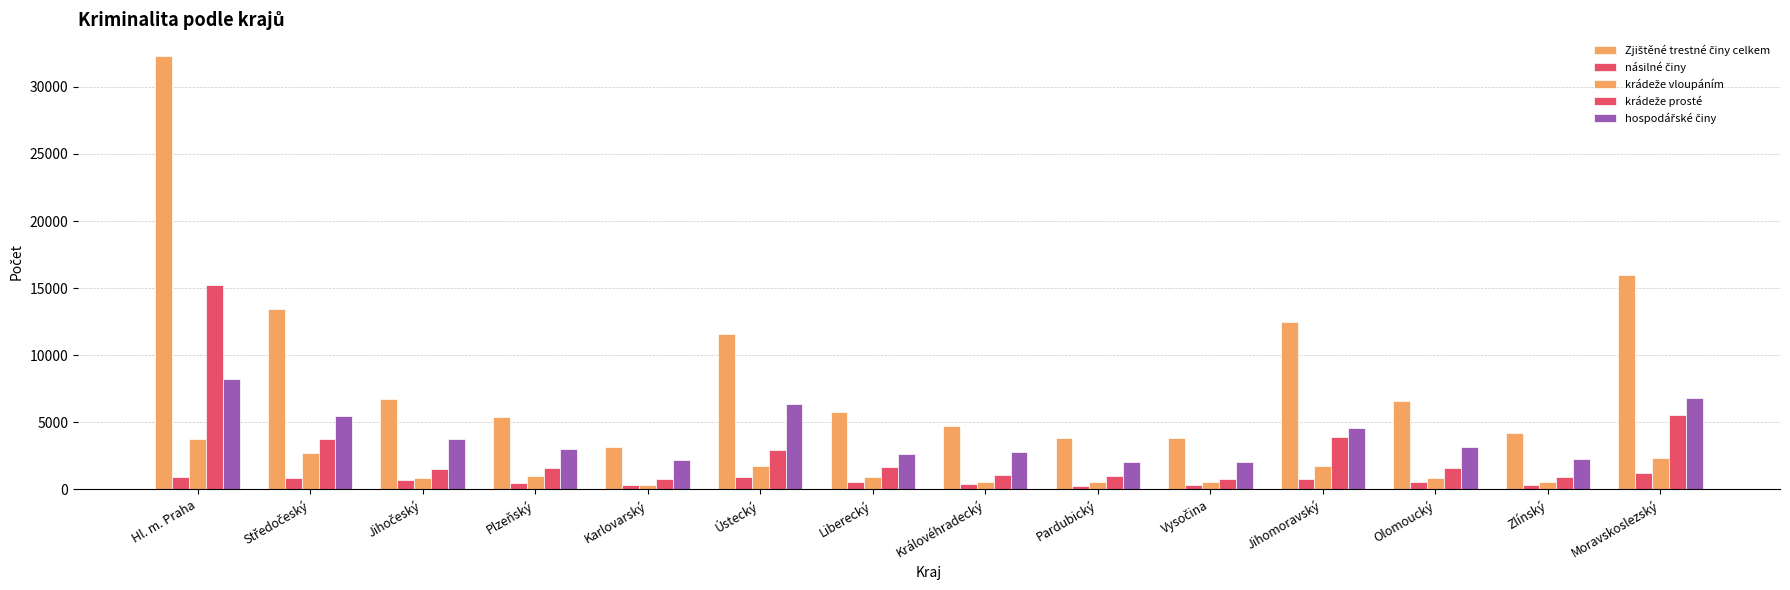

Is the value of hospodářské činy at Vysočina greater than the value of Zjištěné trestné činy celkem at Olomoucký?

No